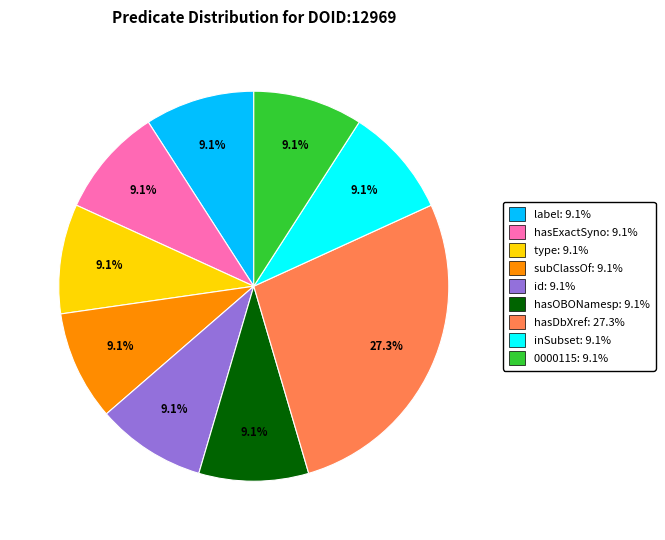

Is there a majority slice in this chart?

No